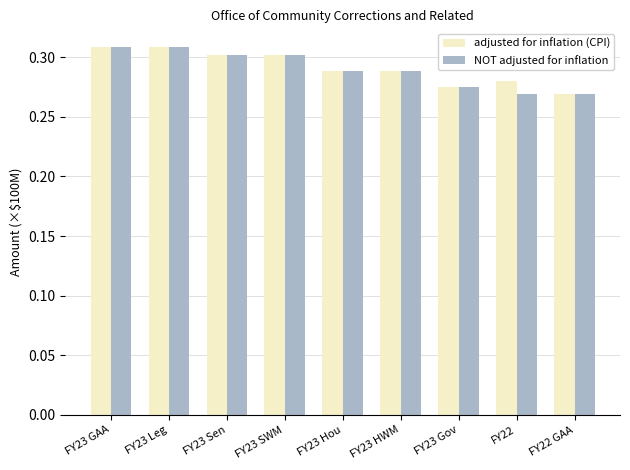

At how many categories does at least one series exceed 0?

9